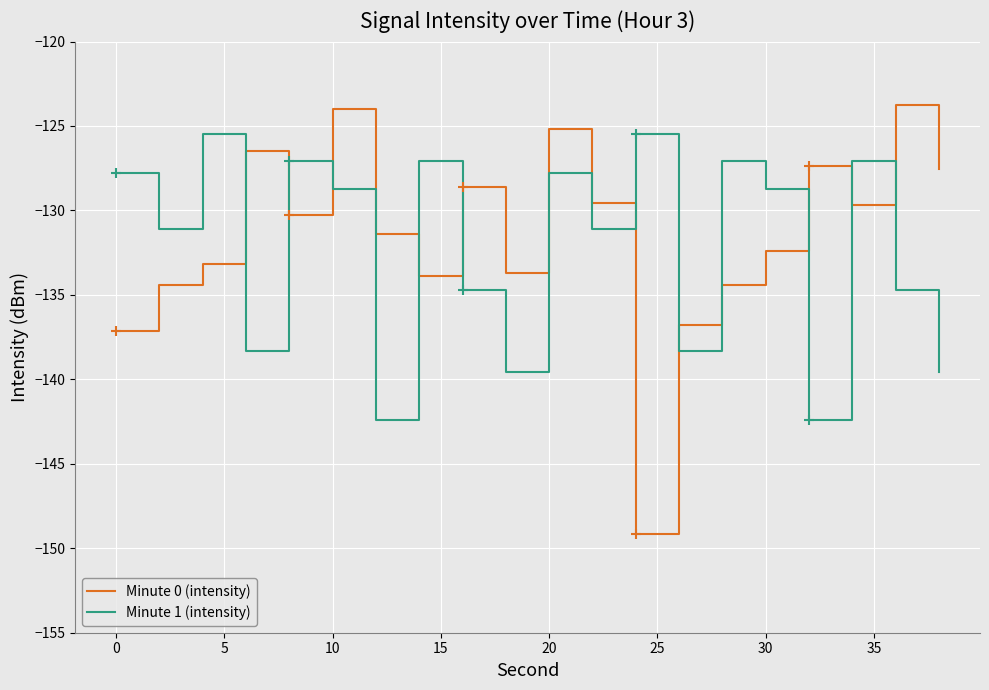

What is the minimum value for Minute 0 (intensity)?

-149.2